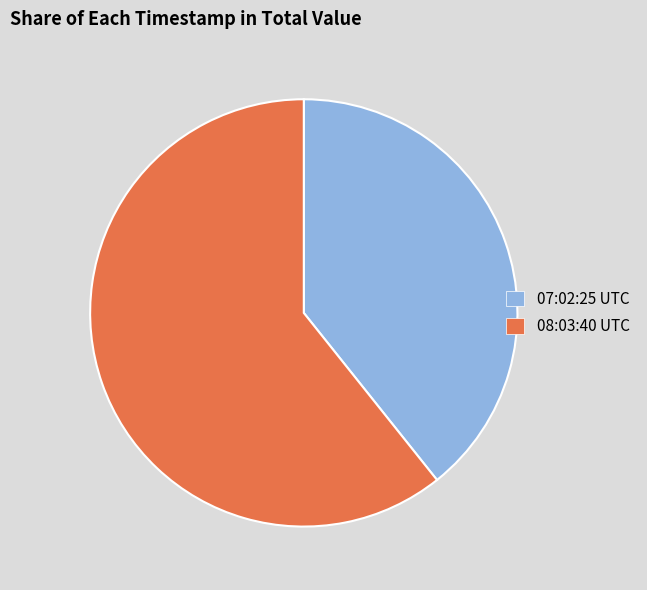

The 07:02:25 UTC slice represents 39% of the pie. True or false?

True